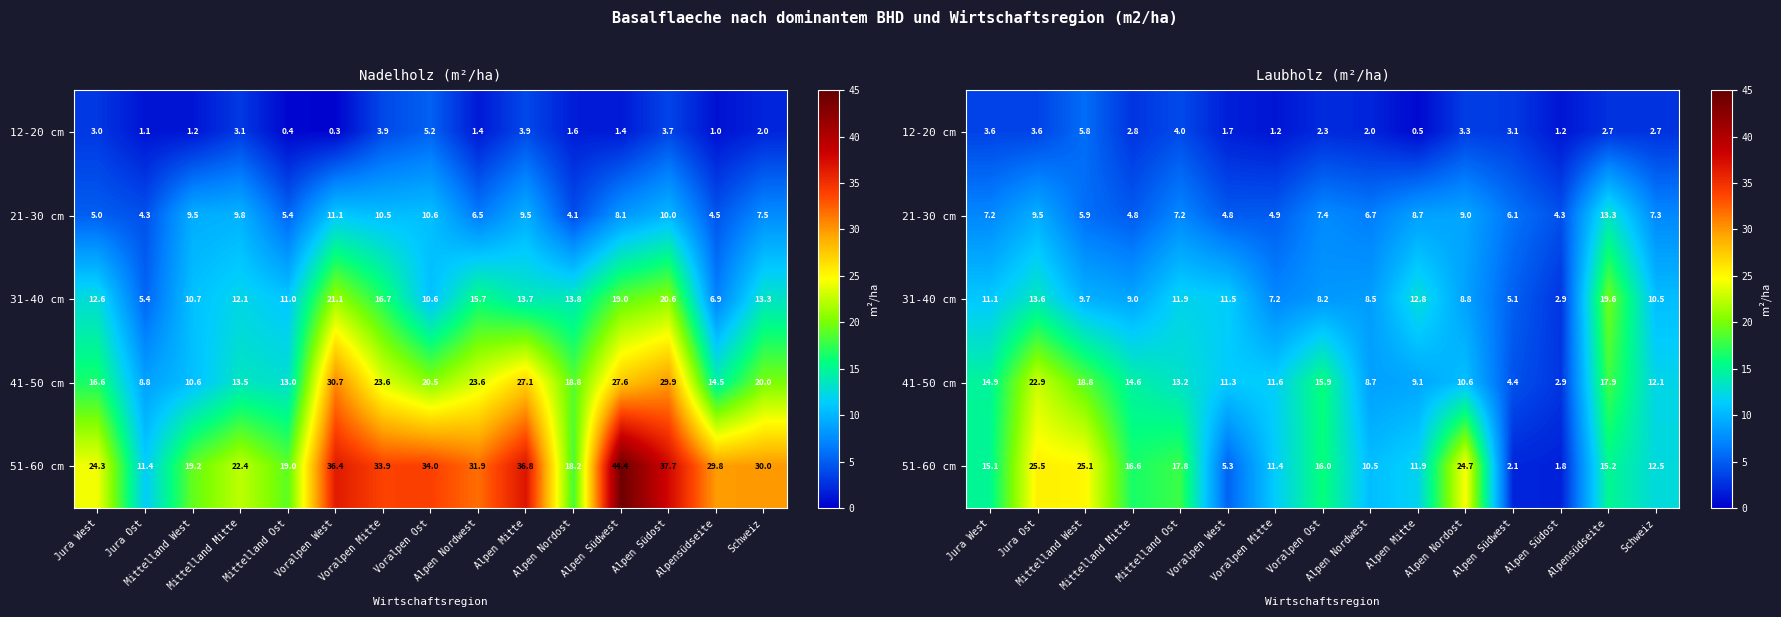

At how many categories does at least one series exceed 2?

15